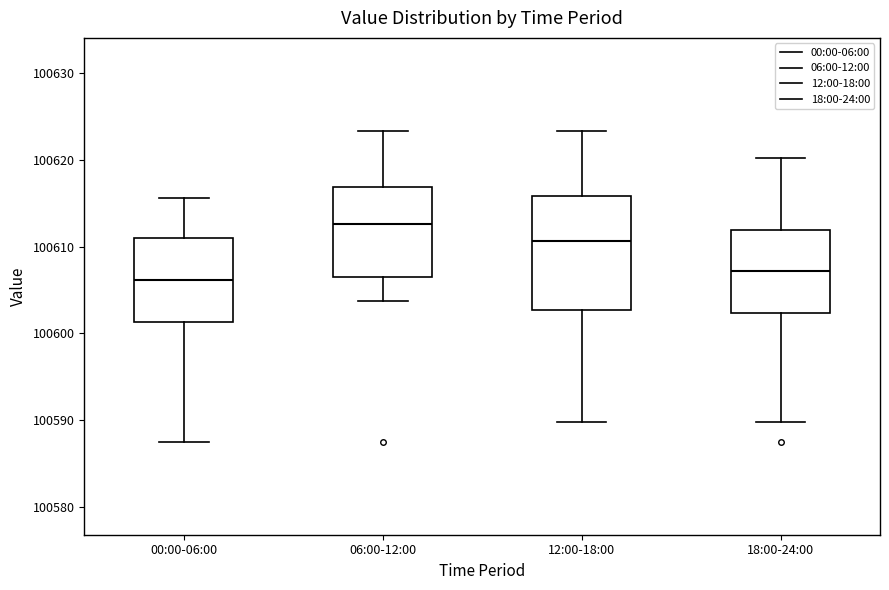

Reading left to right, transcribe this box plot: for each box, give where its median line is, the range the box spans, and where its two whiskers end, as read against the y-axis. The values are not printed on the chart, so give them approximately, as read against the axis.

00:00-06:00: median 100606, box 100601 to 100611, whiskers 100588 to 100616
06:00-12:00: median 100613, box 100606 to 100617, whiskers 100604 to 100623
12:00-18:00: median 100611, box 100603 to 100616, whiskers 100590 to 100623
18:00-24:00: median 100607, box 100602 to 100612, whiskers 100590 to 100620